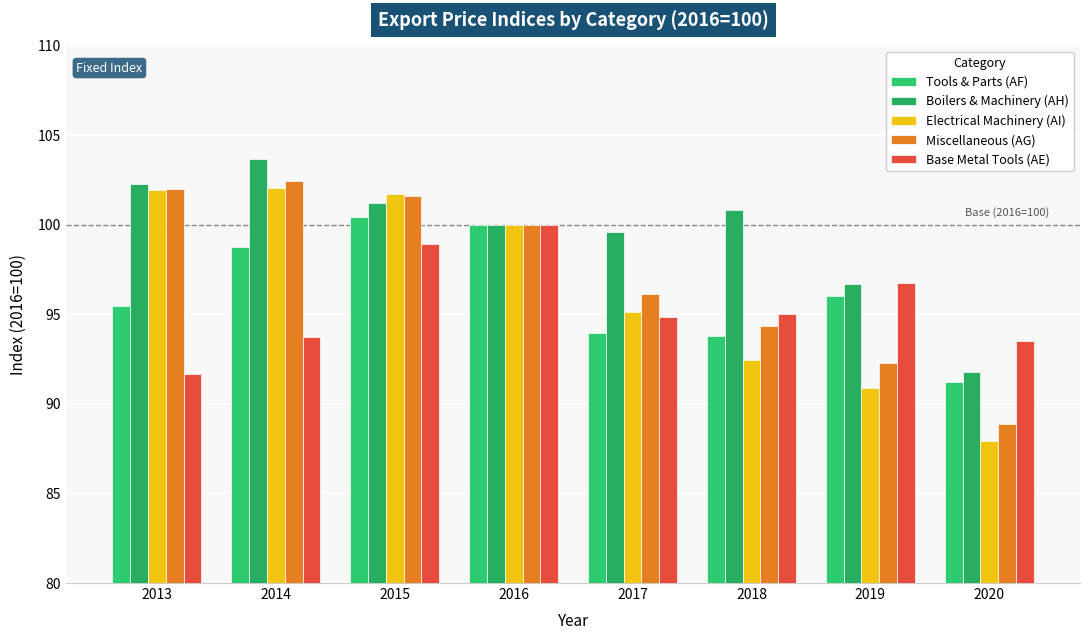

At how many categories does at least one series exceed 97?

6